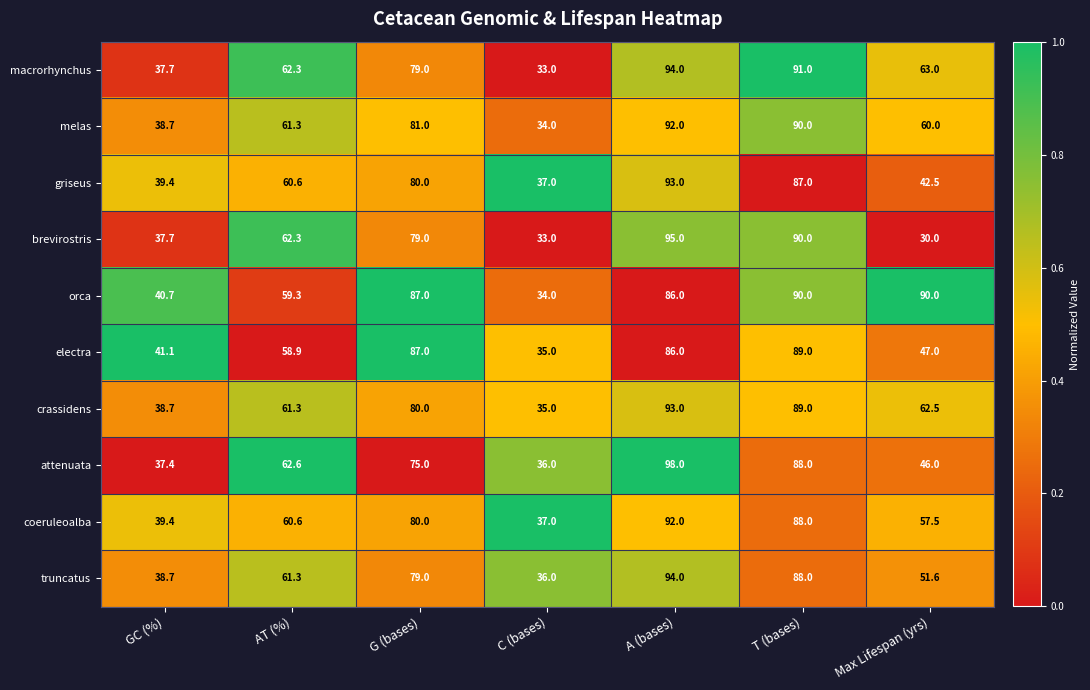

Which category has the highest value in the macrorhynchus series?

A (bases)